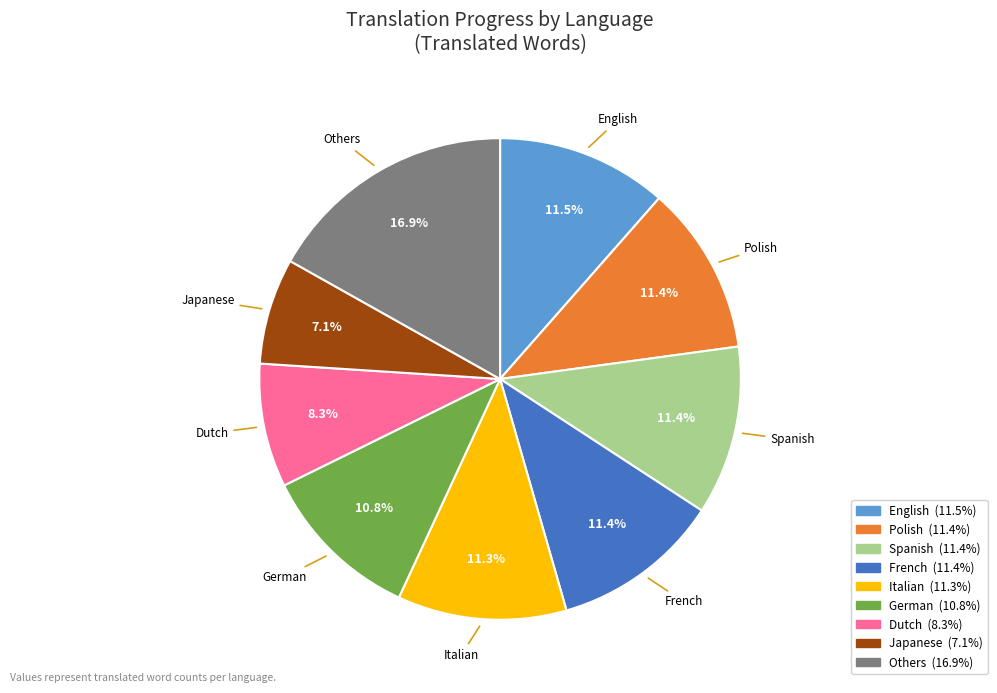

Is there a majority slice in this chart?

No